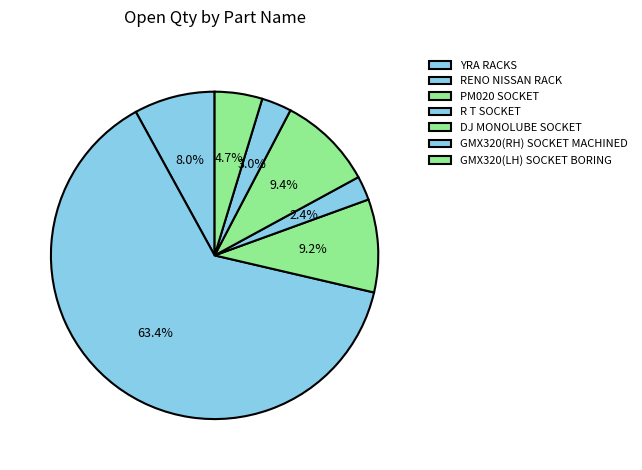

How many segments does this pie chart have?

7